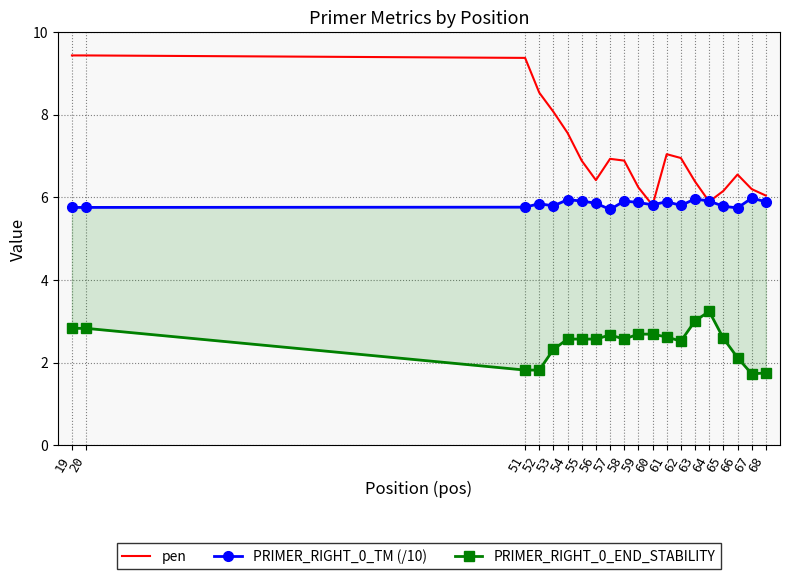

How many intersections are there between pen and PRIMER_RIGHT_0_TM (/10)?

4